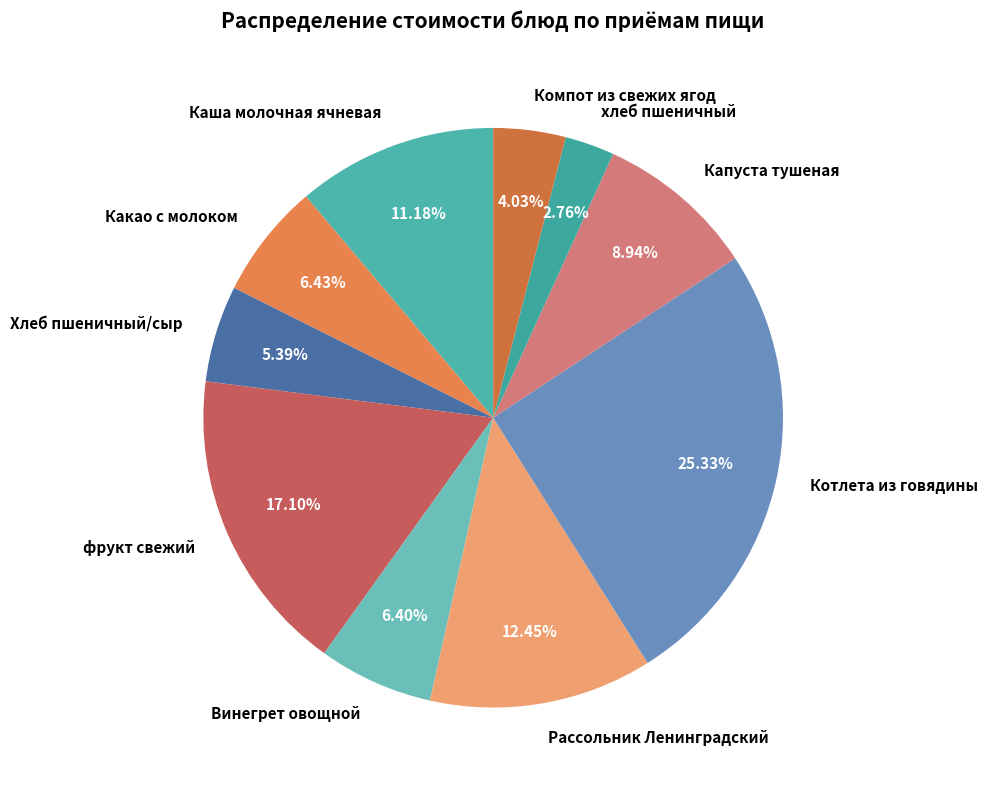

How many slices are in this pie chart?

10